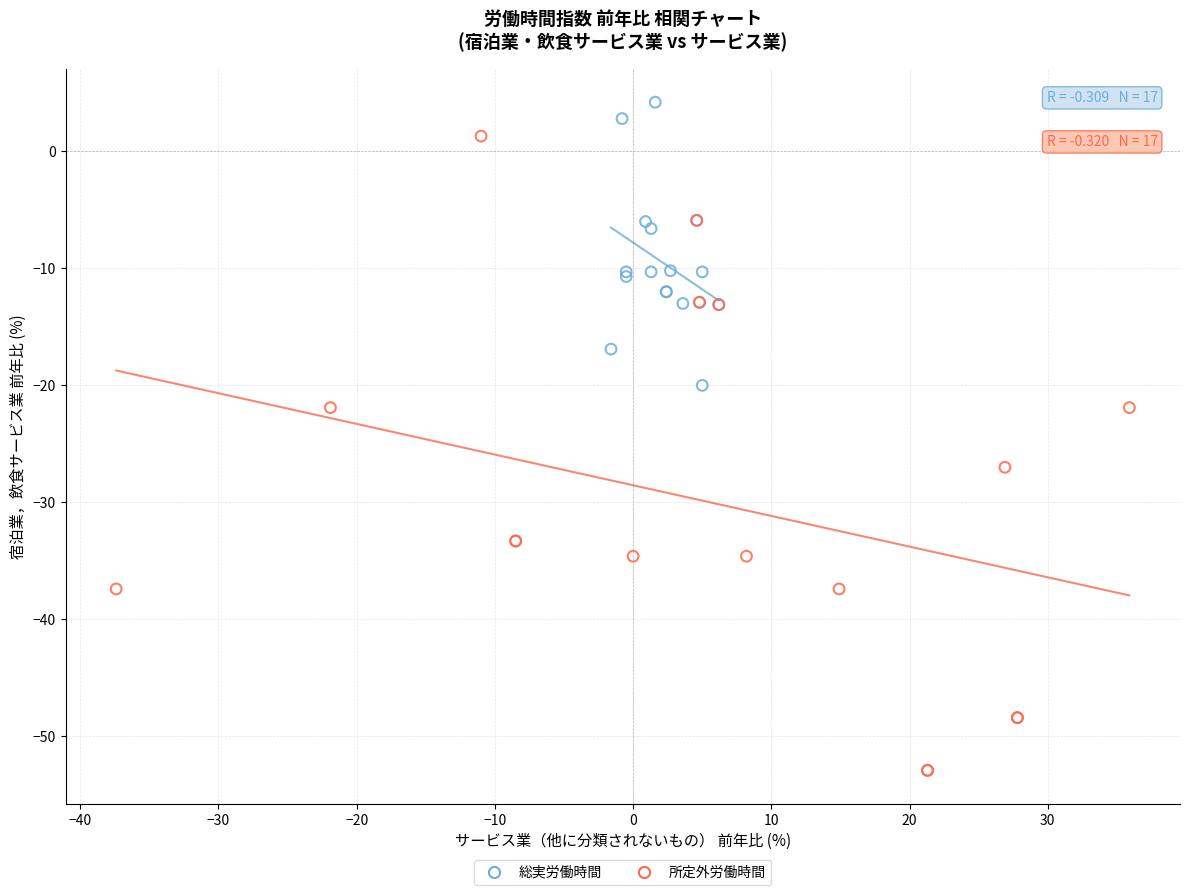

Which series reaches the maximum Y coordinate?

総実労働時間